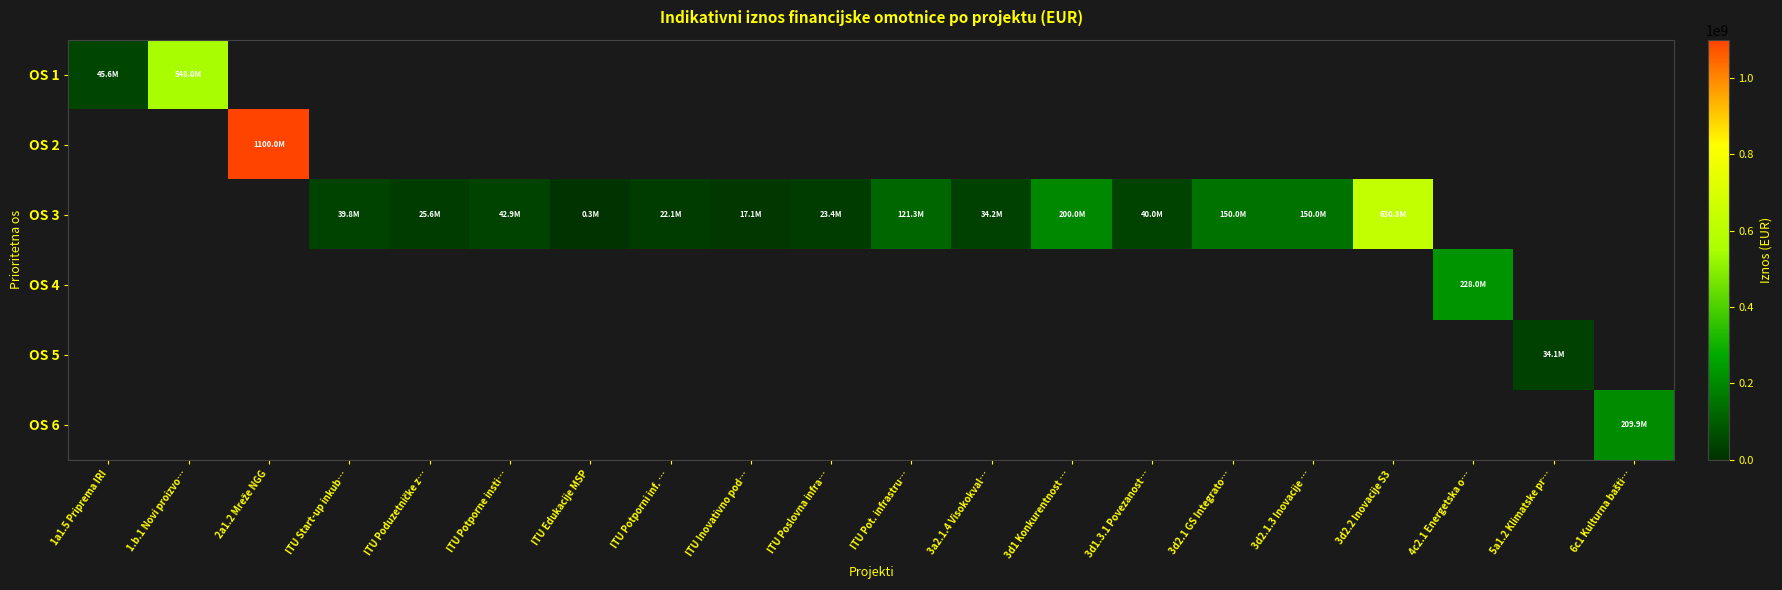

Count the number of categories in the chart.

20